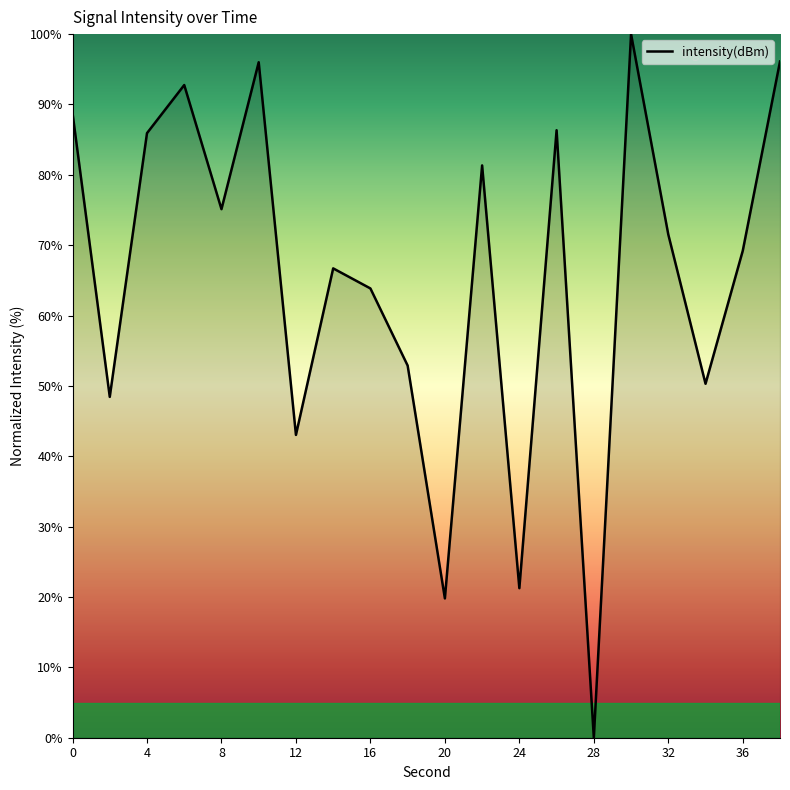

What is the difference between the second highest and minimum values?

96.1